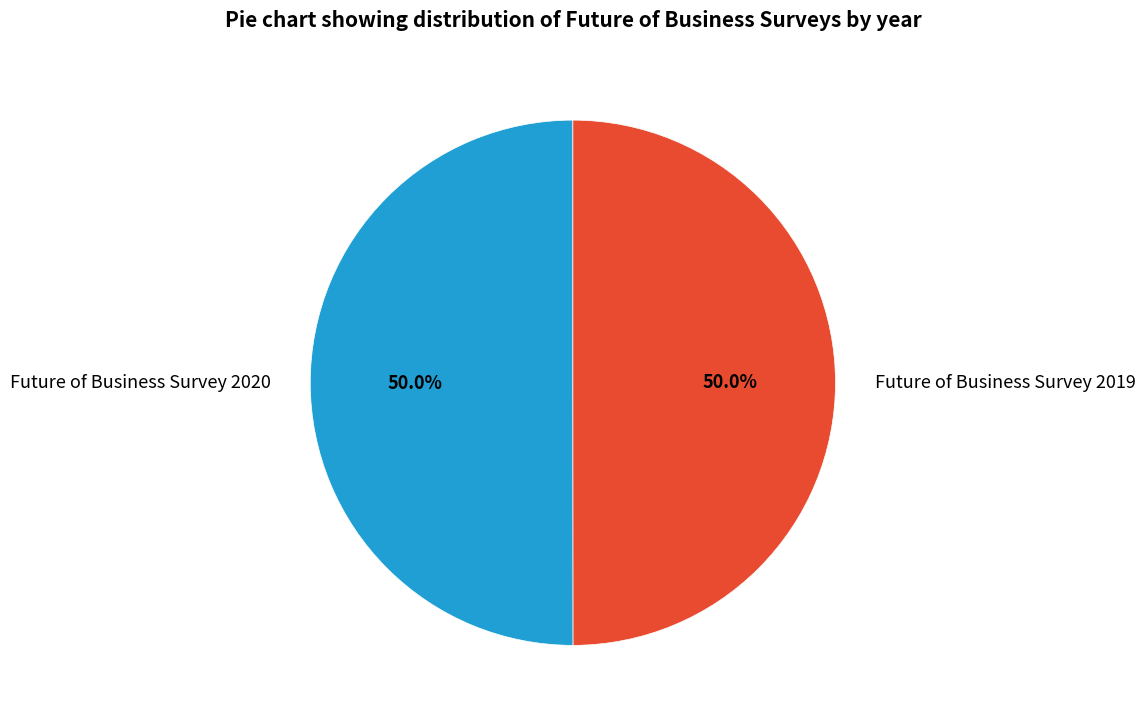

What is the ratio of the value at Future of Business Survey 2020 to the value at Future of Business Survey 2019?

1.0